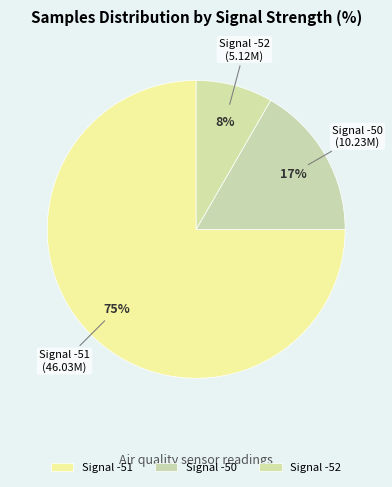

How many segments does this pie chart have?

3